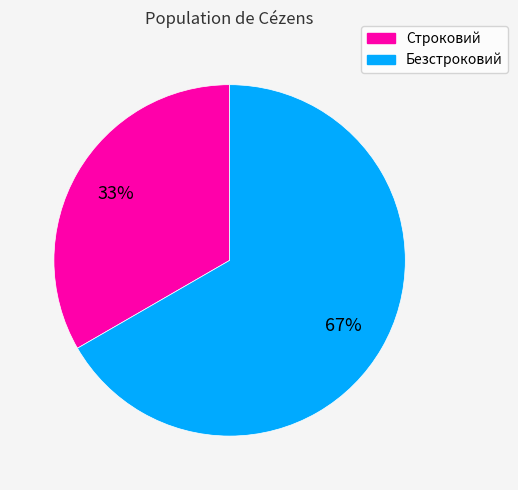

Which category has the biggest portion of the pie?

Безстроковий